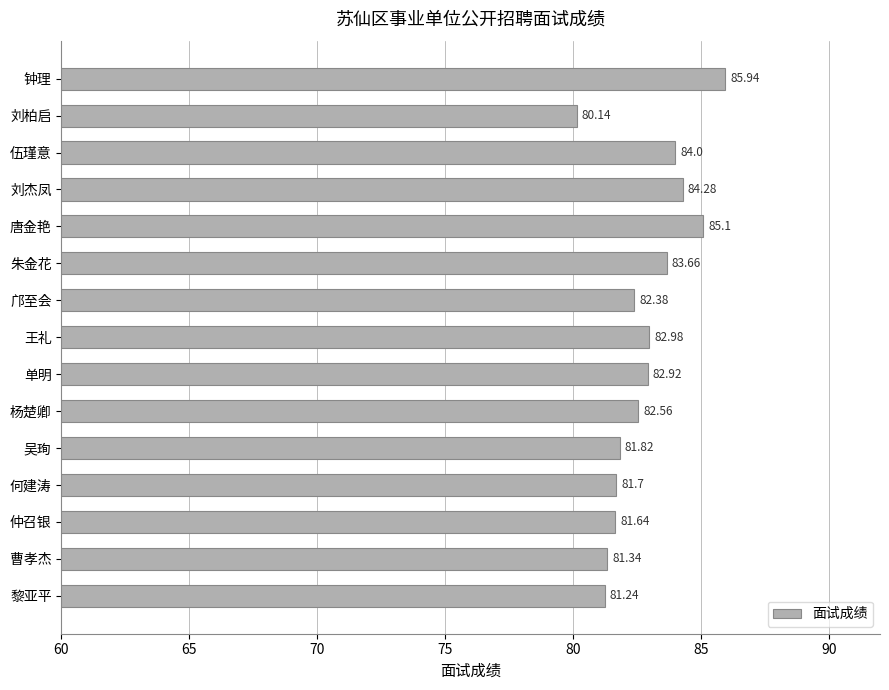

What is the greatest value displayed?

85.9